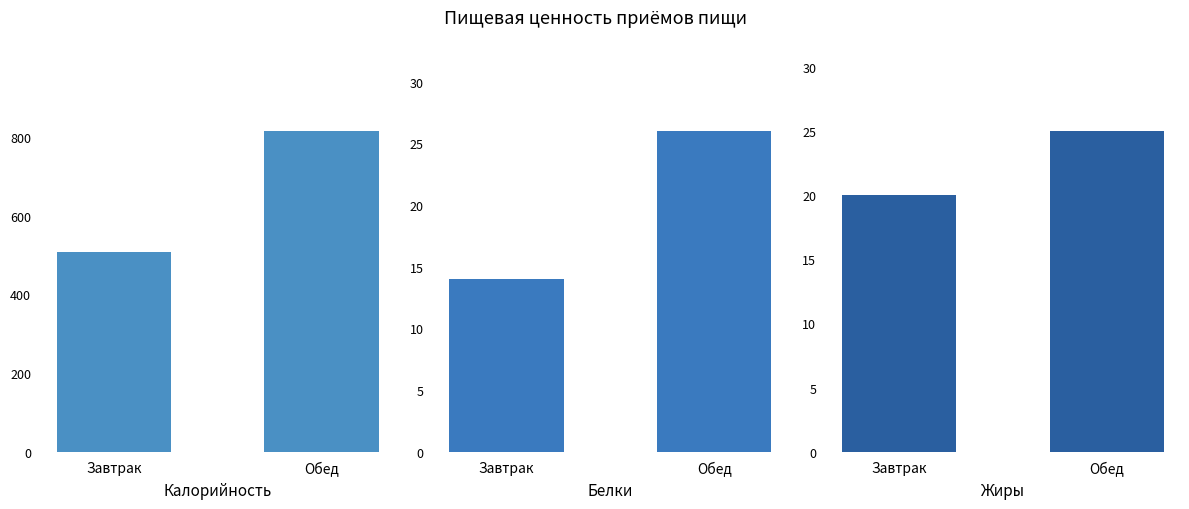

What is the sum of the Белки values at Обед and Завтрак?

40